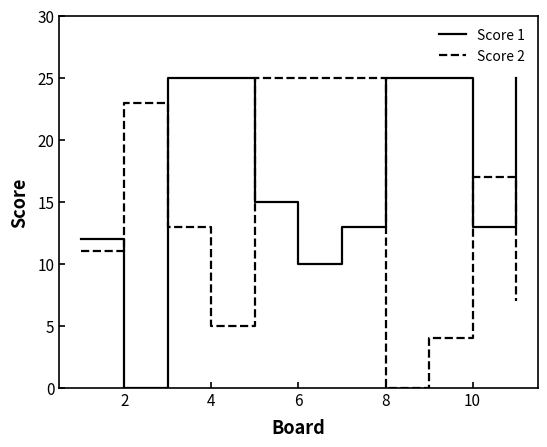

Does the chart display data point markers on the line(s)?

No